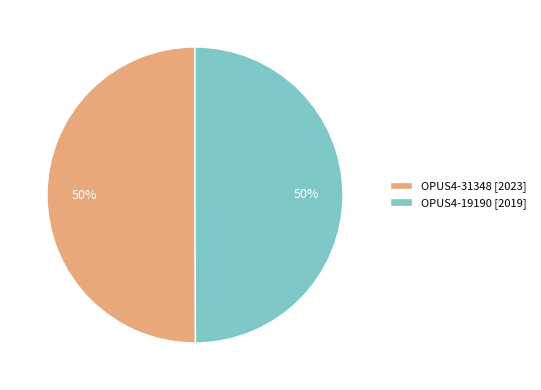

Combined, do OPUS4-19190 [2019] and OPUS4-31348 [2023] account for over 50%?

Yes